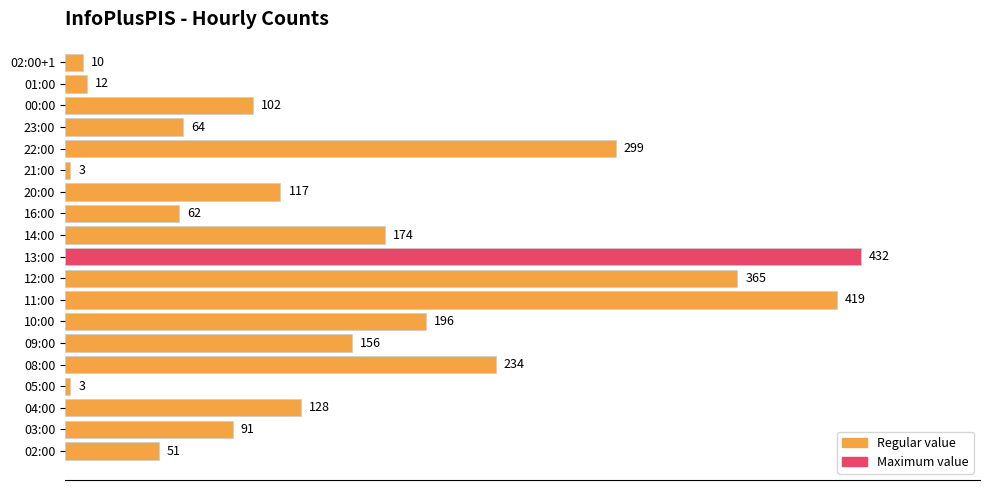

What is the smallest value displayed?

3